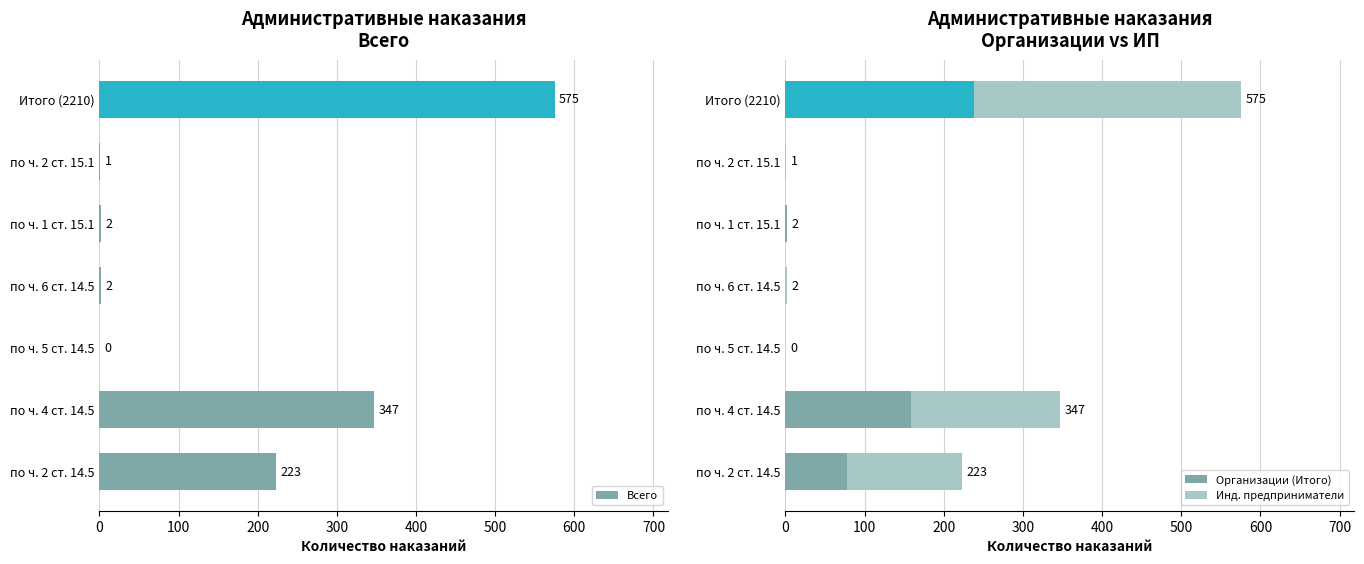

Reading left to right, transcribe all the data shown in this chart.

Всего: 223	347	0	2	2	1	575
Организации (Итого): 78	158	0	0	2	0	238
Инд. предприниматели: 145	189	0	2	0	1	337